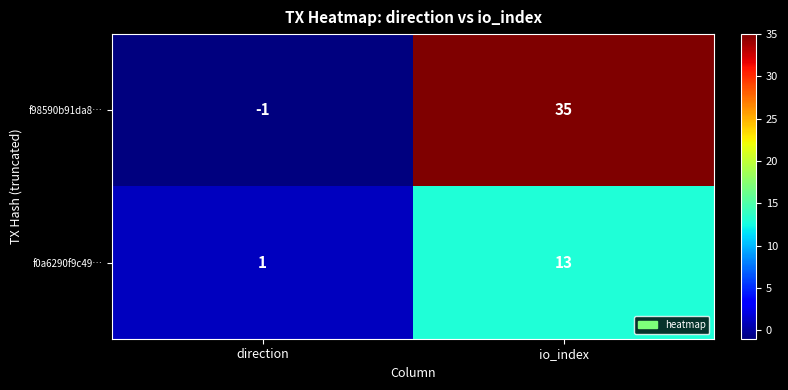

The f0a6290f9c49… series shows 13 at io_index. True or false?

True